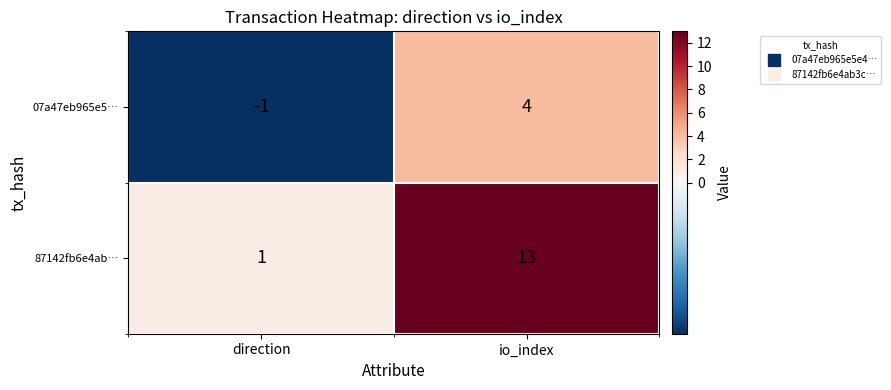

At direction, list the series in order from largest to smallest.

87142fb6e4ab…, 07a47eb965e5…